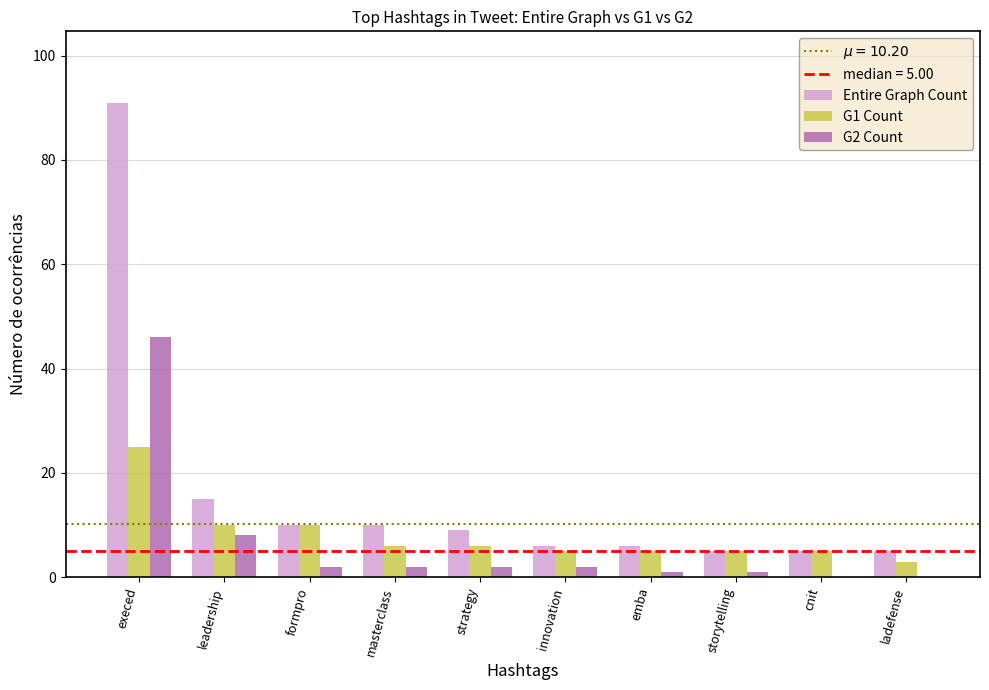

Is the value of Entire Graph Count at innovation greater than the value of G1 Count at emba?

Yes